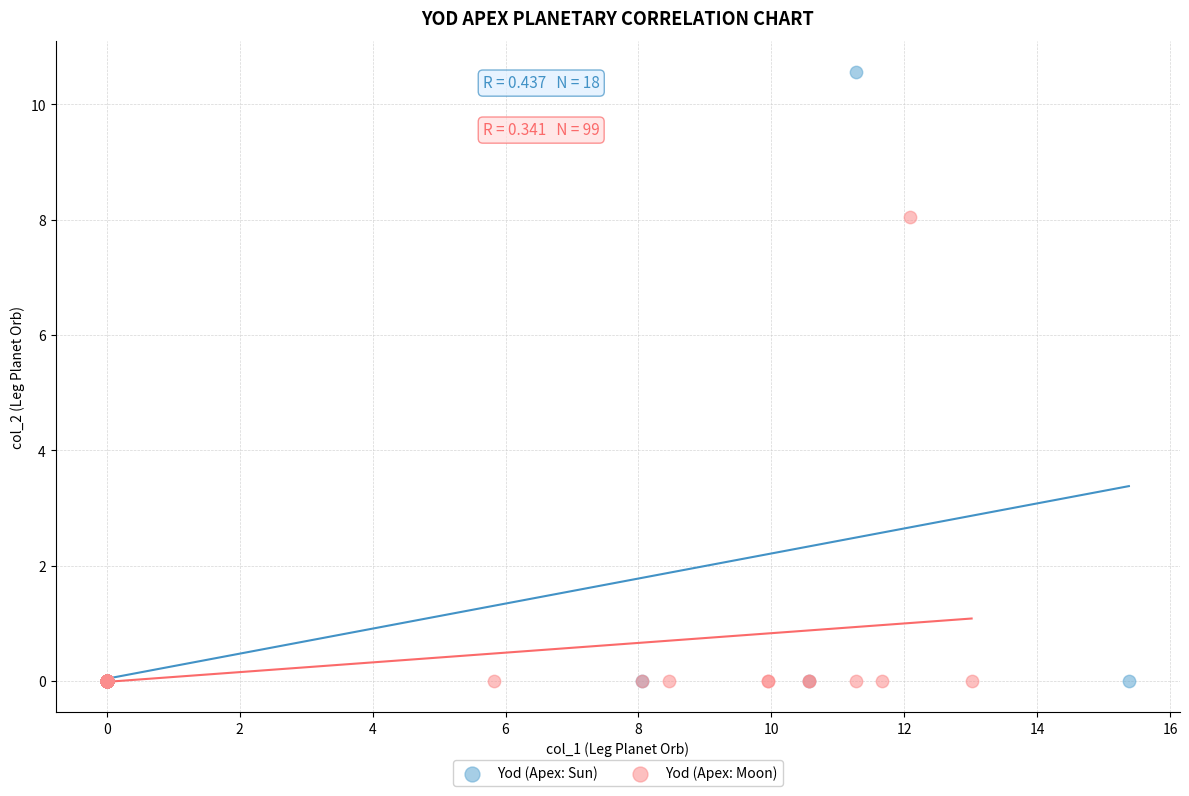

Which series has the widest spread of Y values?

Yod (Apex: Sun)